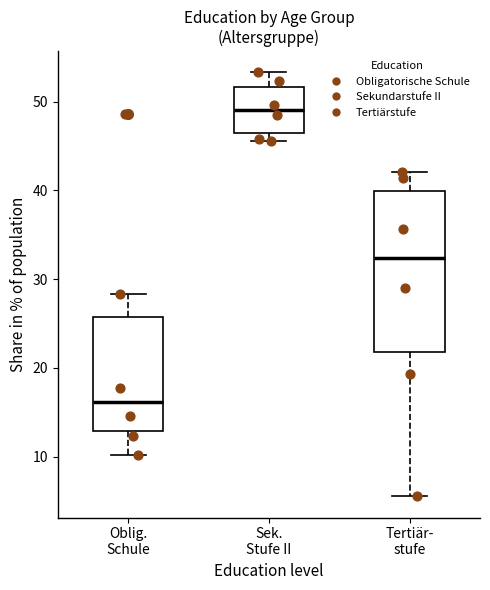

Reading left to right, read every box against the y-axis: the position of its median line, the range the box covers, and the ends of its whiskers. The values are not printed on the chart, so give them approximately, as read against the axis.

Oblig. Schule: median 16, box 13 to 26, whiskers 10 to 28
Sek. Stufe II: median 49, box 46 to 52, whiskers 46 (just below the box's lower edge) to 53
Tertiär- stufe: median 32, box 22 to 40, whiskers 6 to 42